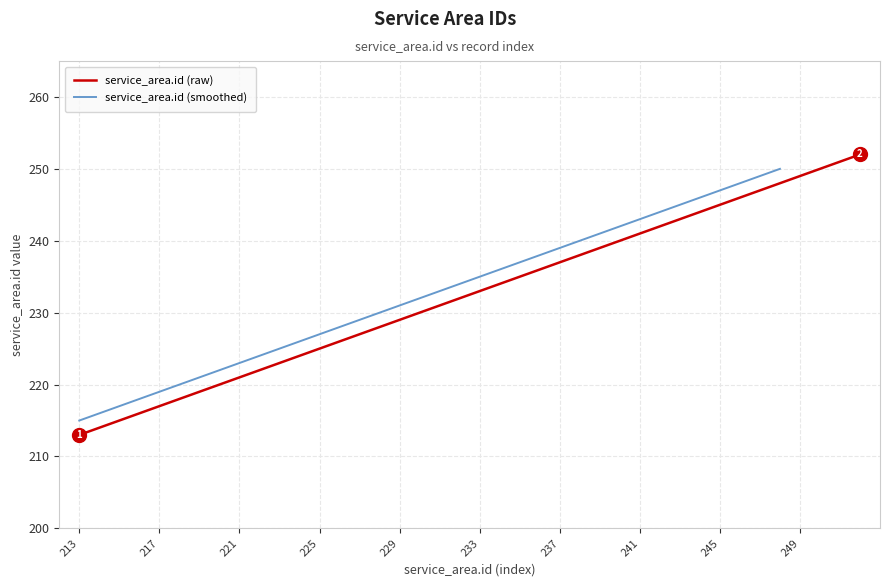

What is the ratio of the value at 218 to the value at 237?

0.9